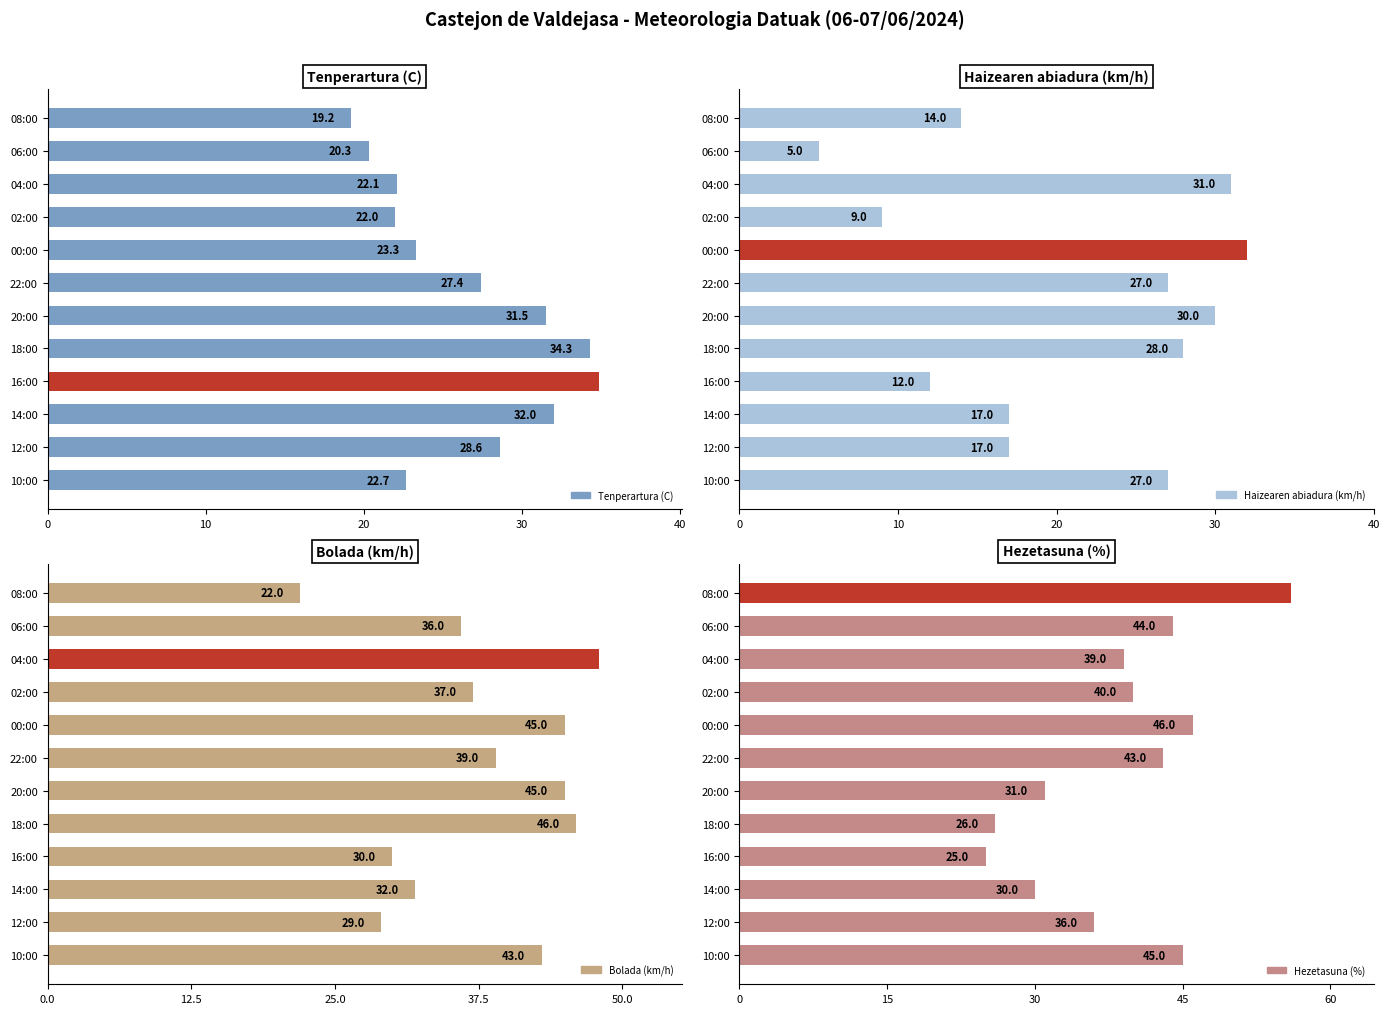

What are all the series names shown in the legend?

Tenperartura (C), Haizearen abiadura (km/h), Bolada (km/h), Hezetasuna (%)